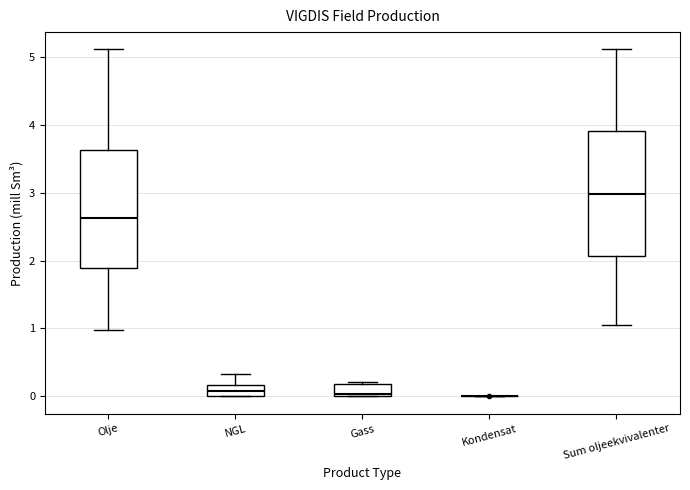

Reading left to right, transcribe this box plot: for each box, give where its median line is, the range the box spans, and where its two whiskers end, as read against the y-axis. The values are not printed on the chart, so give them approximately, as read against the axis.

Olje: median 2.6, box 1.9 to 3.6, whiskers 1.0 to 5.1
NGL: median 0.1, box 0.0 to 0.2, whiskers 0.0 to 0.3
Gass: median 0.0 (just above the box's lower edge), box 0.0 to 0.2, whiskers 0.0 to 0.2 (just above the box's upper edge)
Kondensat: box collapsed to a line at 0.0, whiskers 0.0 to 0.0
Sum oljeekvivalenter: median 3.0, box 2.1 to 3.9, whiskers 1.1 to 5.1